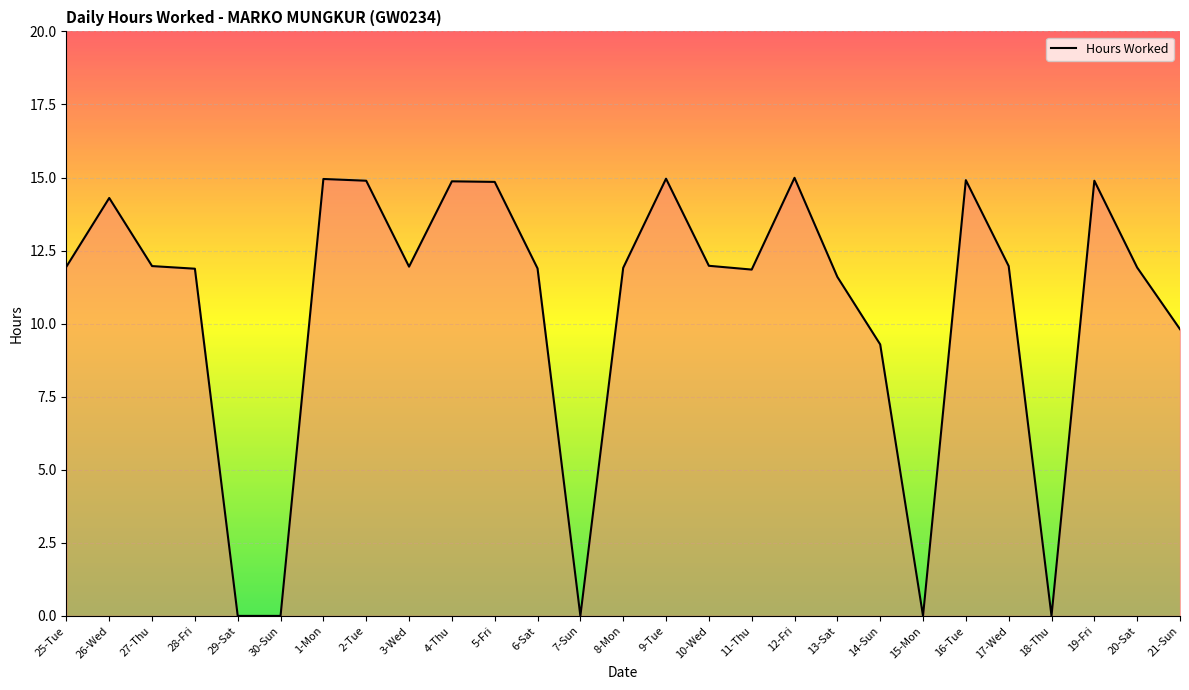

What is the difference between the maximum and minimum values?

15.0